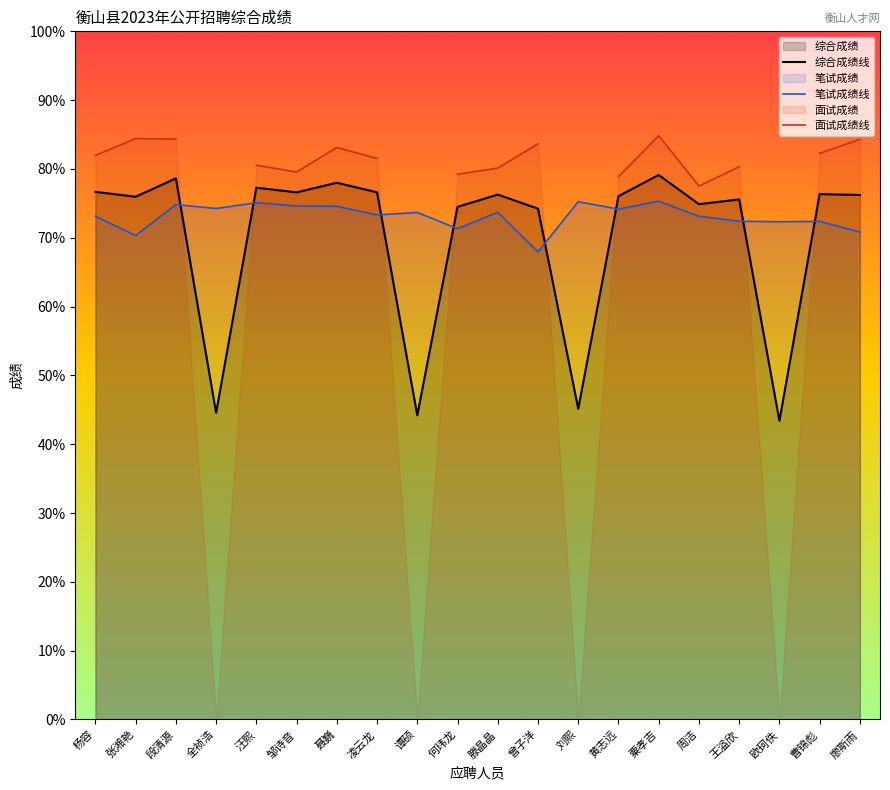

True or false: 面试成绩线 and 笔试成绩线 intersect in this chart.

False